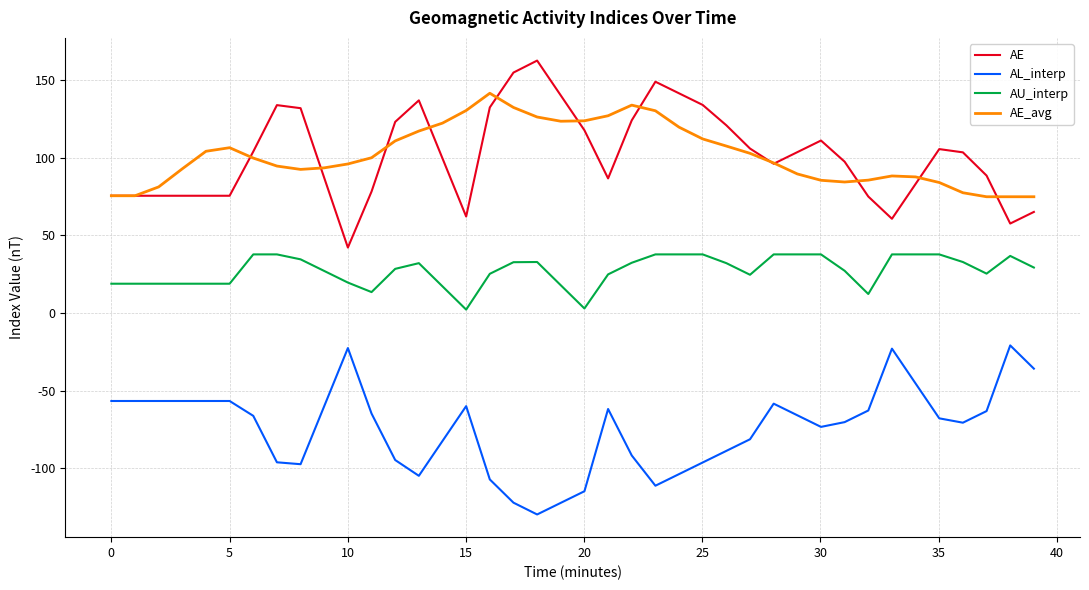

True or false: AL_interp and AE_avg intersect in this chart.

False